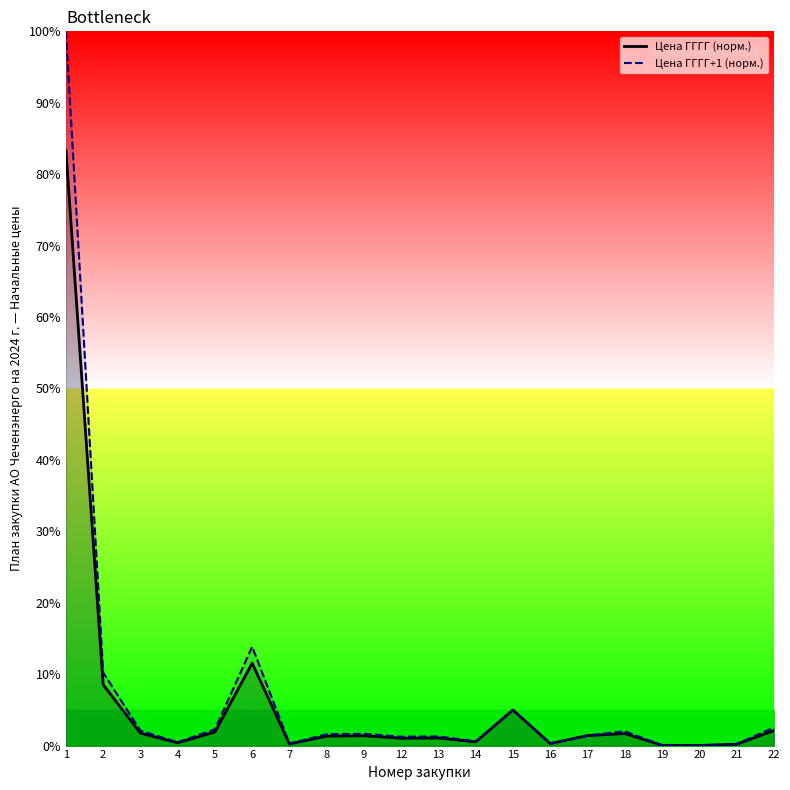

What is the total value across all series at 8?

2.9